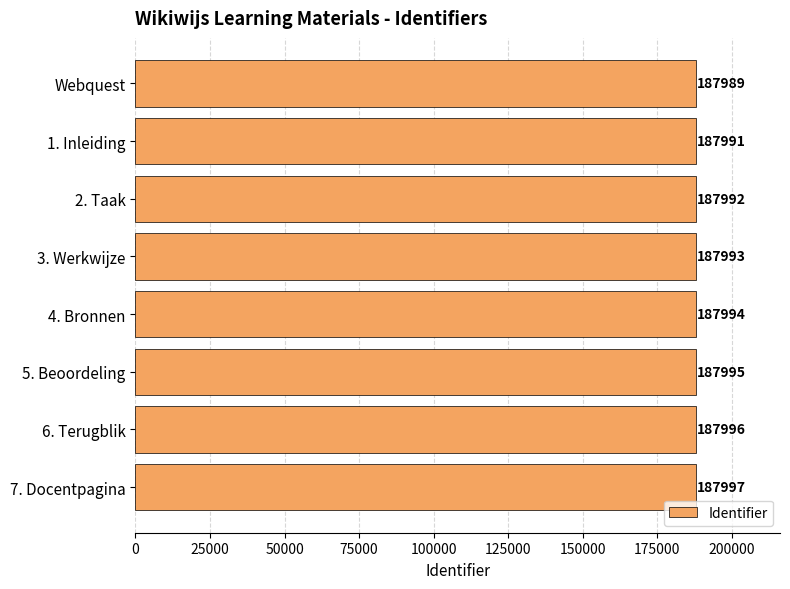

What is the sum of all values?

1503947